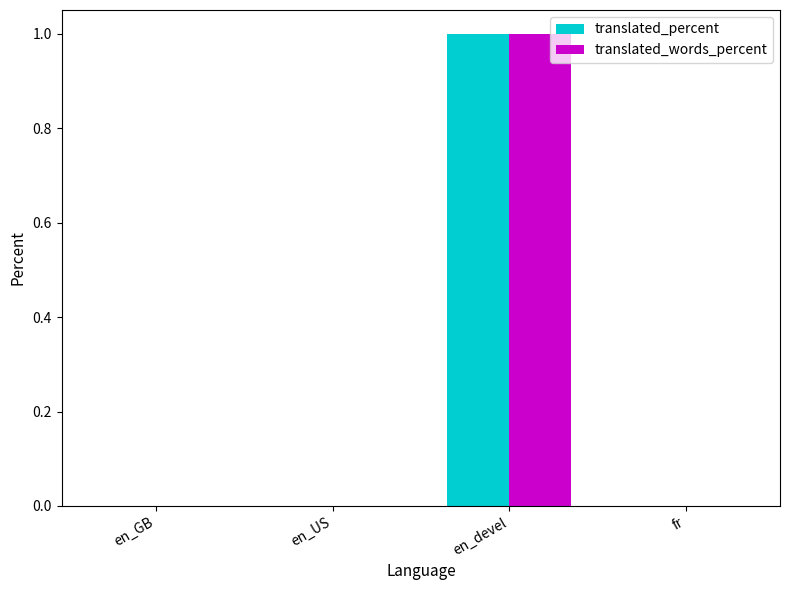

What are all the series names shown in the legend?

translated_percent, translated_words_percent